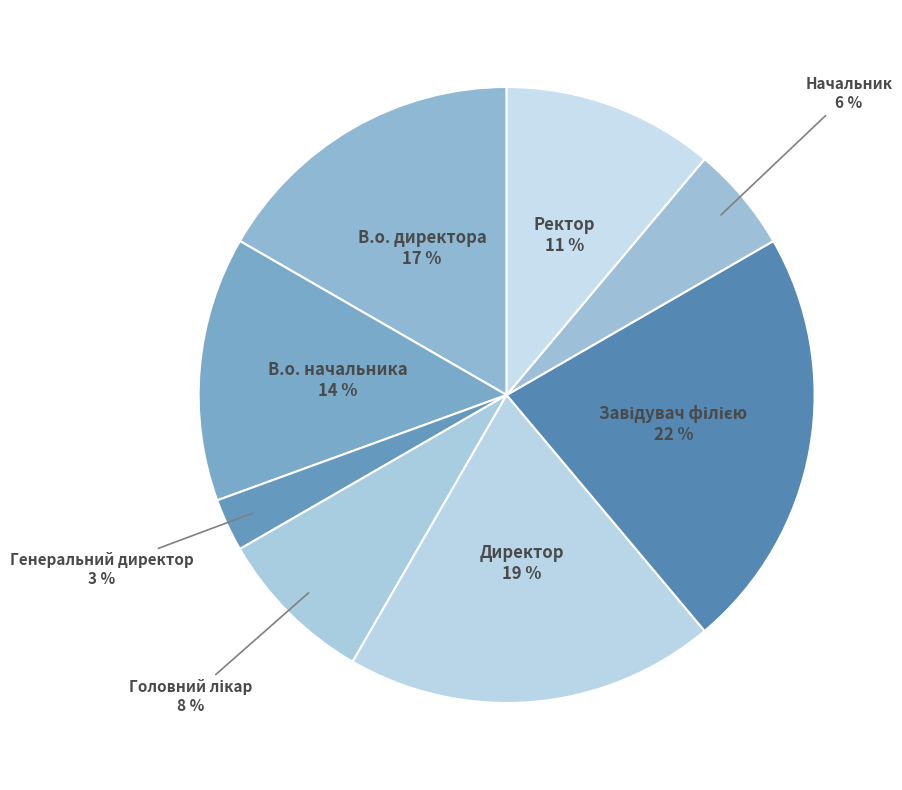

Is there any slice that represents more than half of the pie?

No